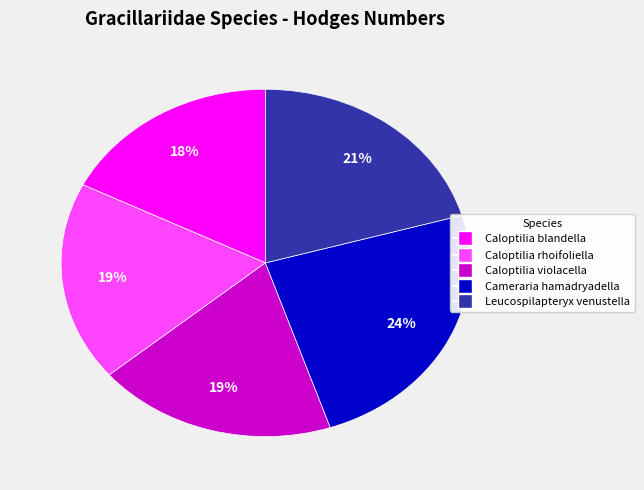

Does any single category account for the majority?

No